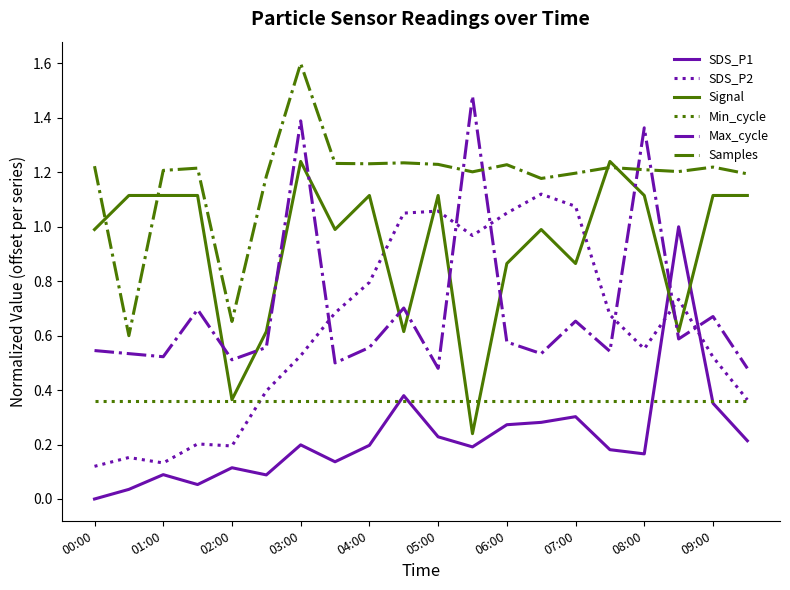

True or false: SDS_P2 and Signal intersect in this chart.

True